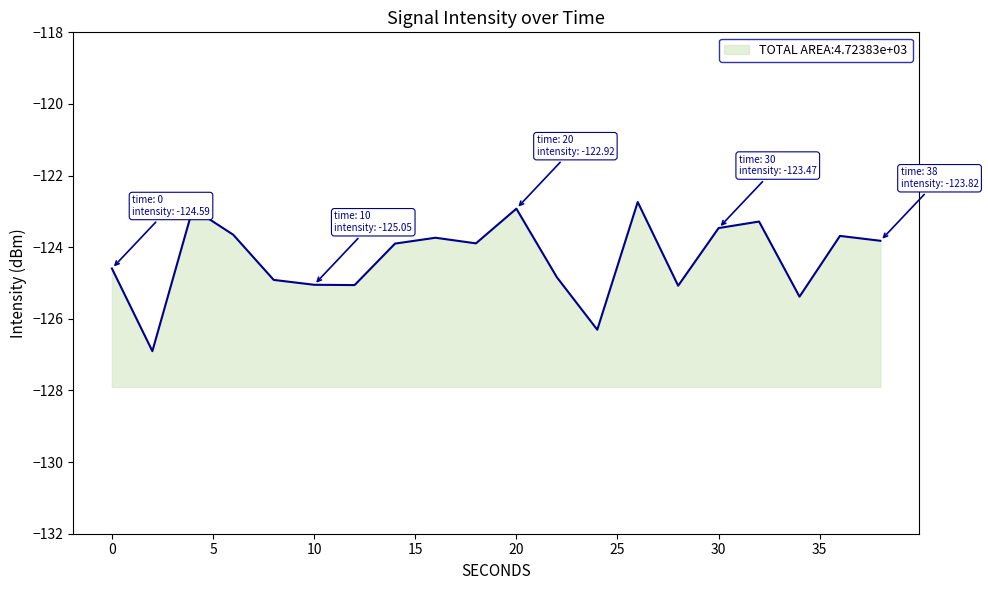

The chart shows a value of -124.8 at 22. True or false?

True